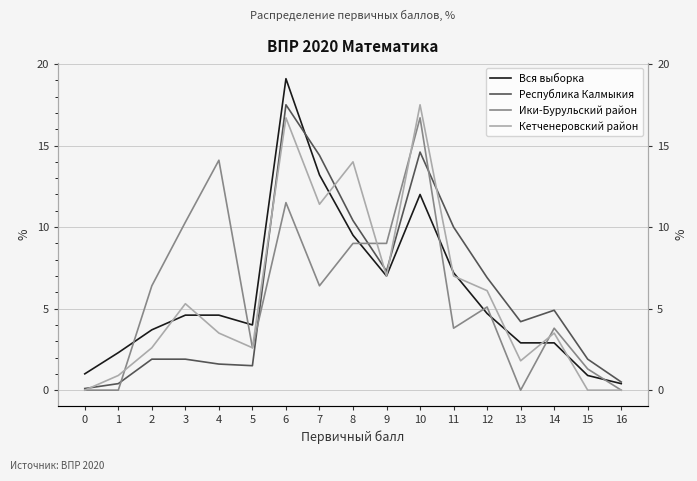

How many interior local valleys does the Ики-Бурульский район series have?

4